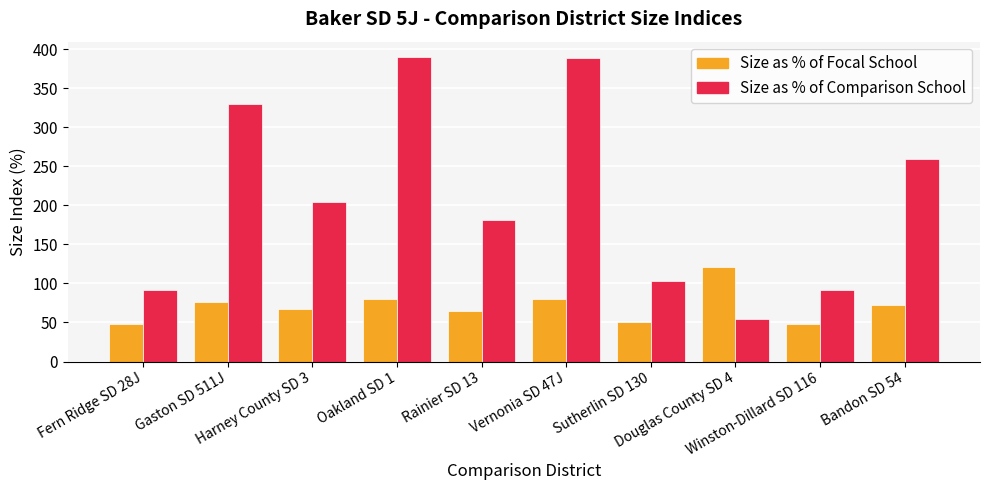

The Size as % of Focal School series shows 85.2 at Fern Ridge SD 28J. True or false?

False